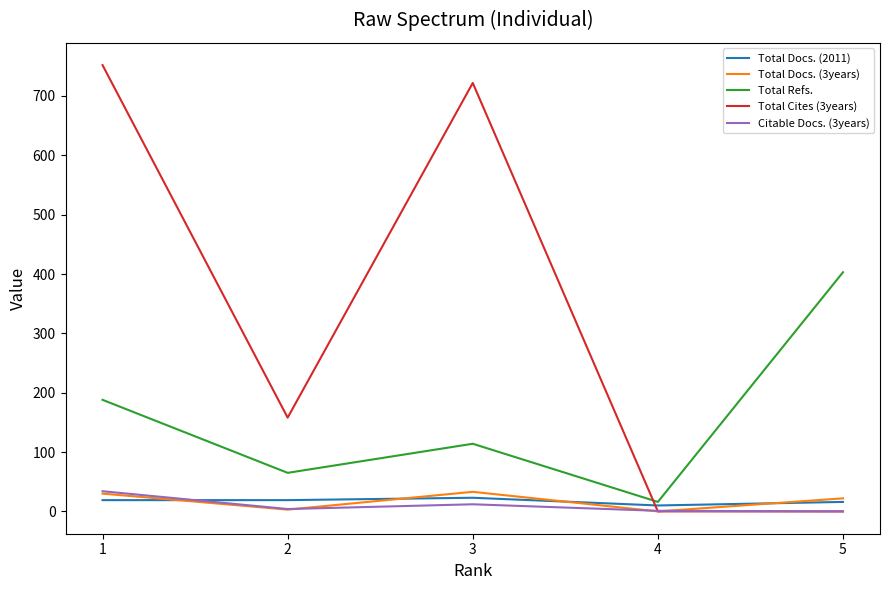

What is the greatest value displayed?

752